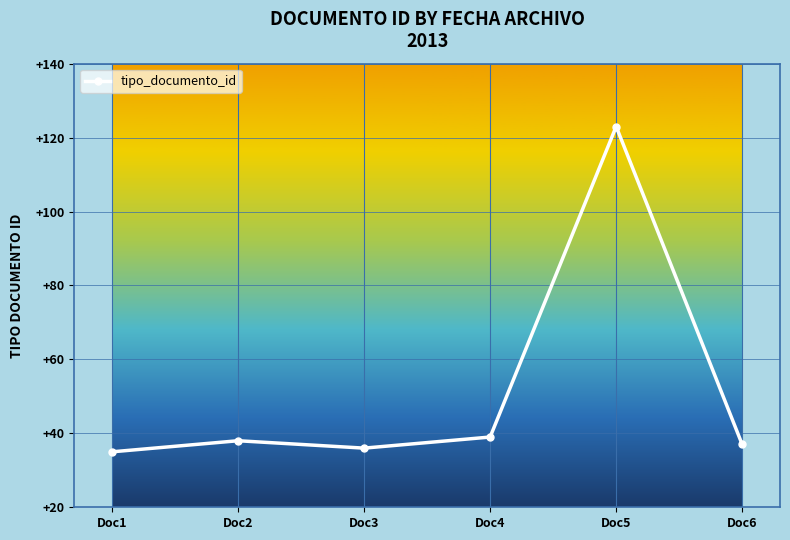

Is this an area chart (filled region under the line)?

No